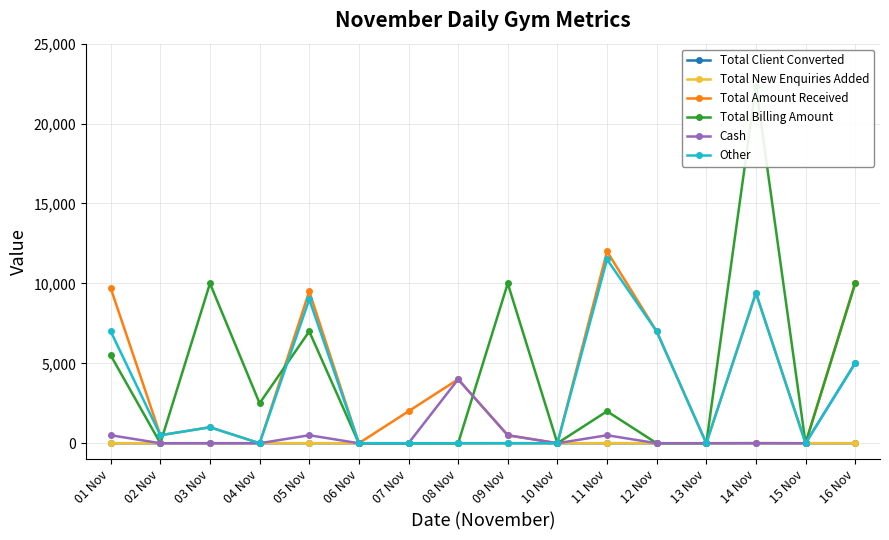

What is the average value of the Total New Enquiries Added series?

3